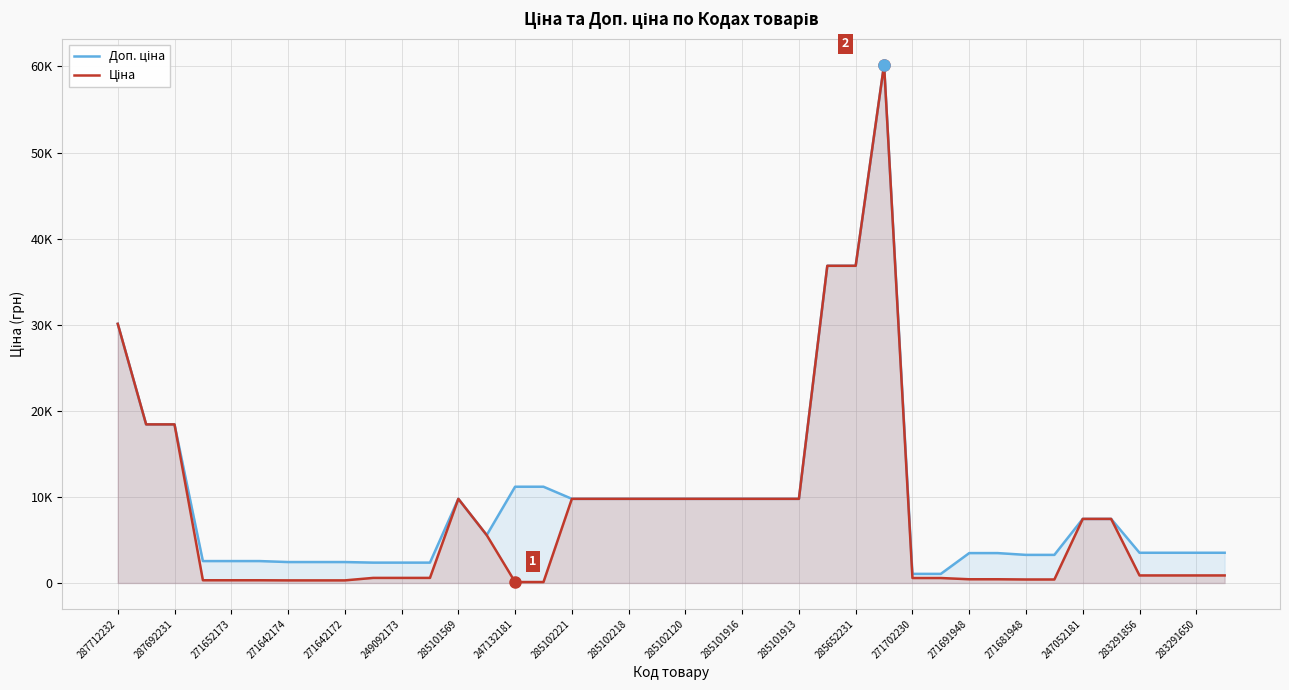

The value of Ціна at 247132181 is 304.1. True or false?

True